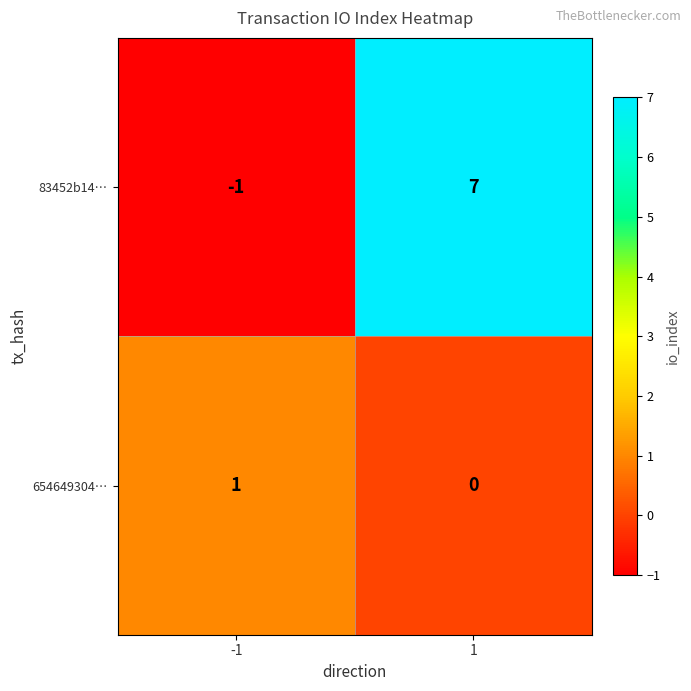

Reading left to right, list all the values displayed in this chart.

83452b14…: -1=-1	1=7
654649304…: -1=1	1=0